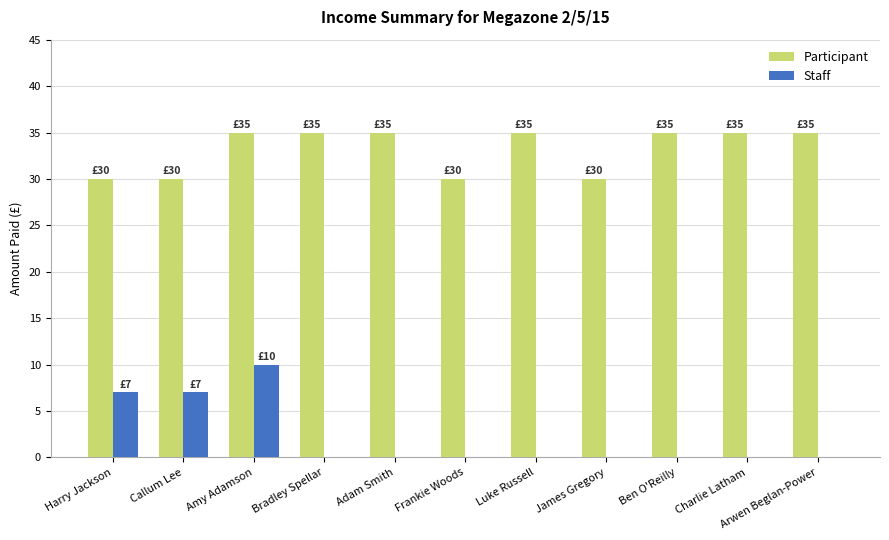

How many categories are shown in the chart?

11